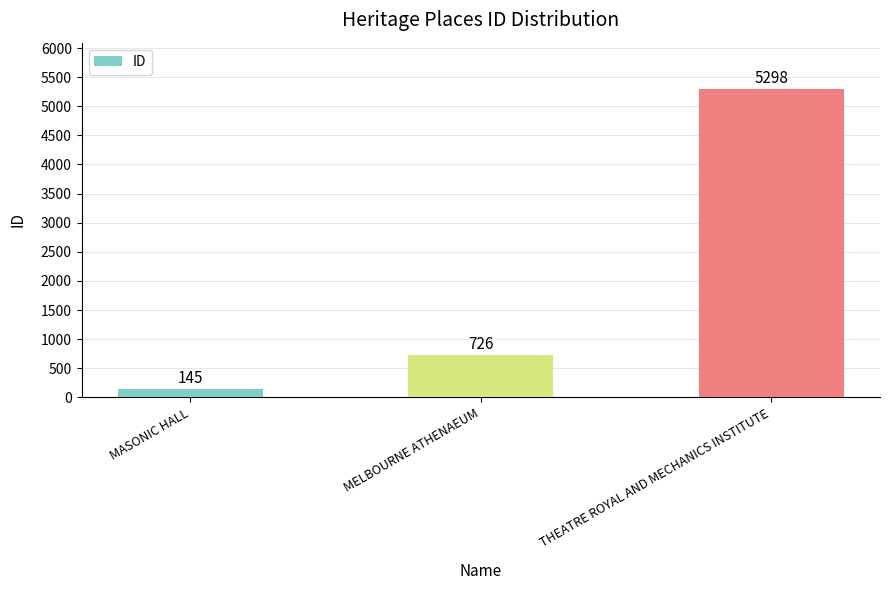

How many values are below 726?

1